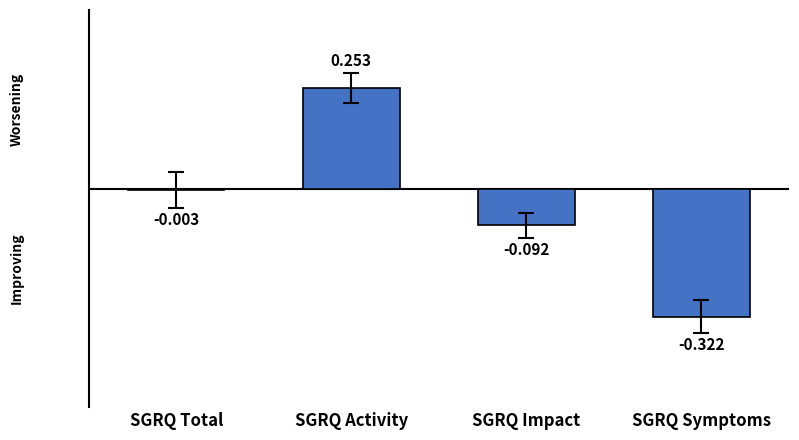

At which label does the data first exceed 0?

SGRQ Activity